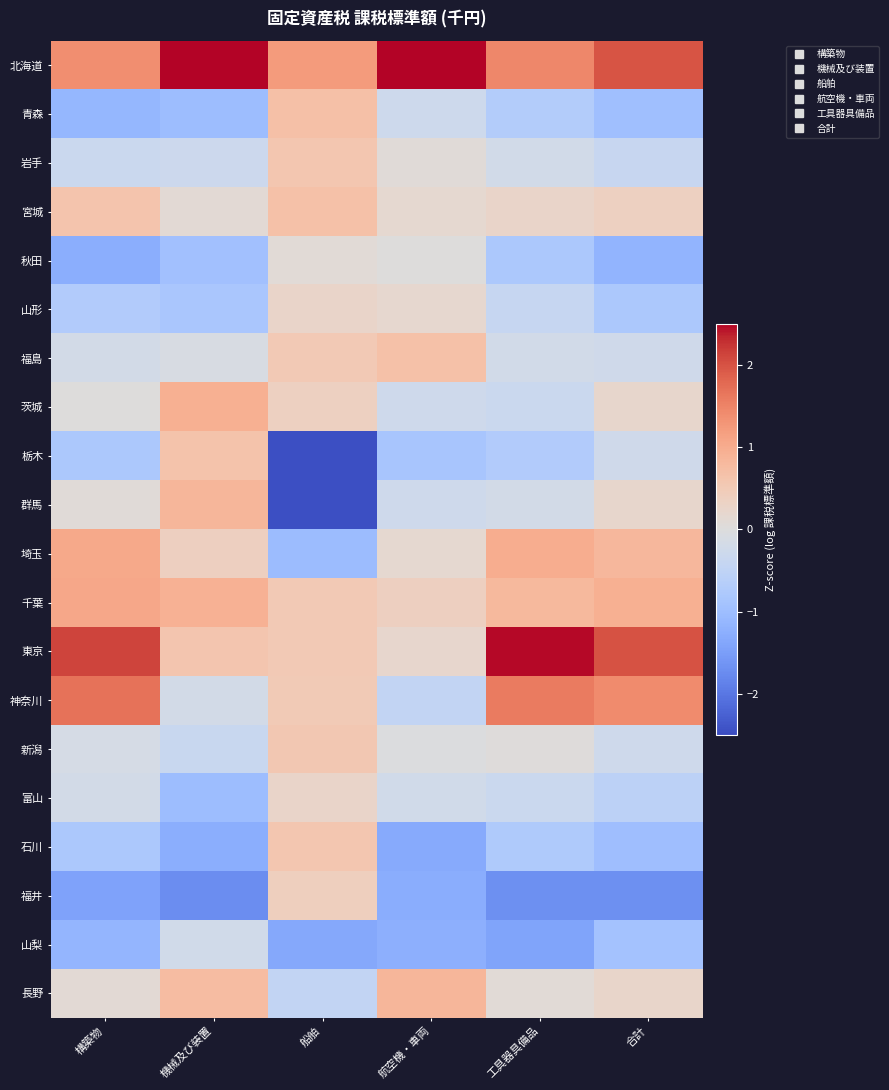

What is the maximum value shown in the chart?

3.5